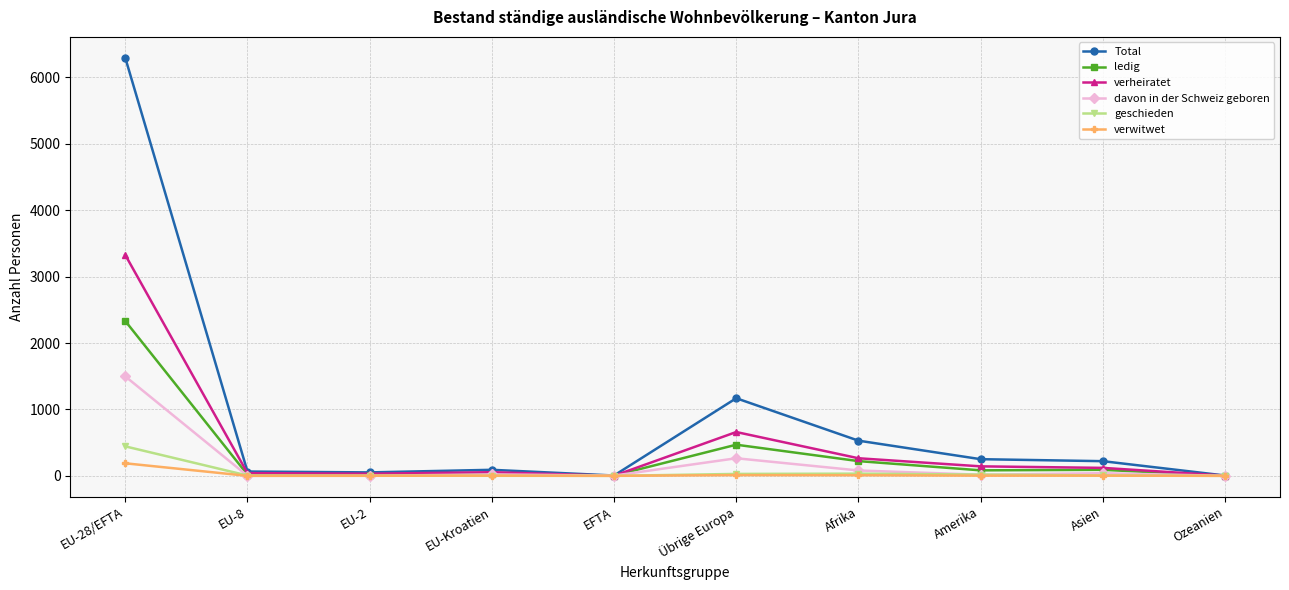

Where does the ledig series first go above 83?

EU-28/EFTA